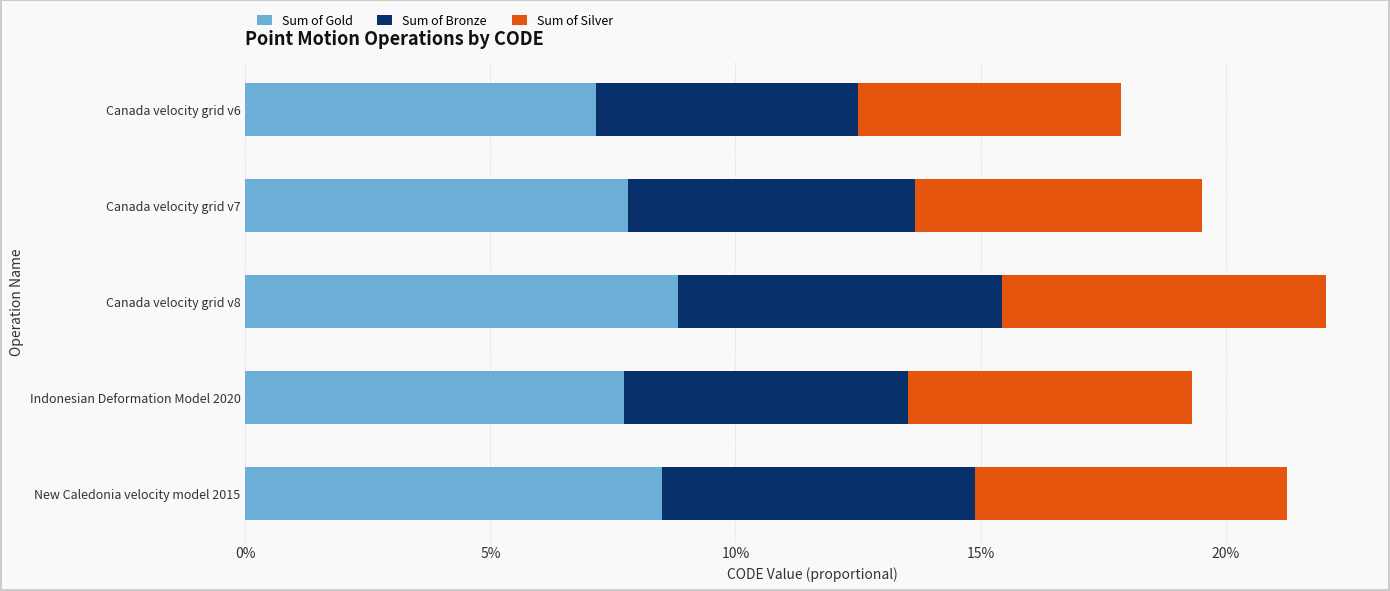

Which category has the lowest value in the Sum of Gold series?

Canada velocity grid v6